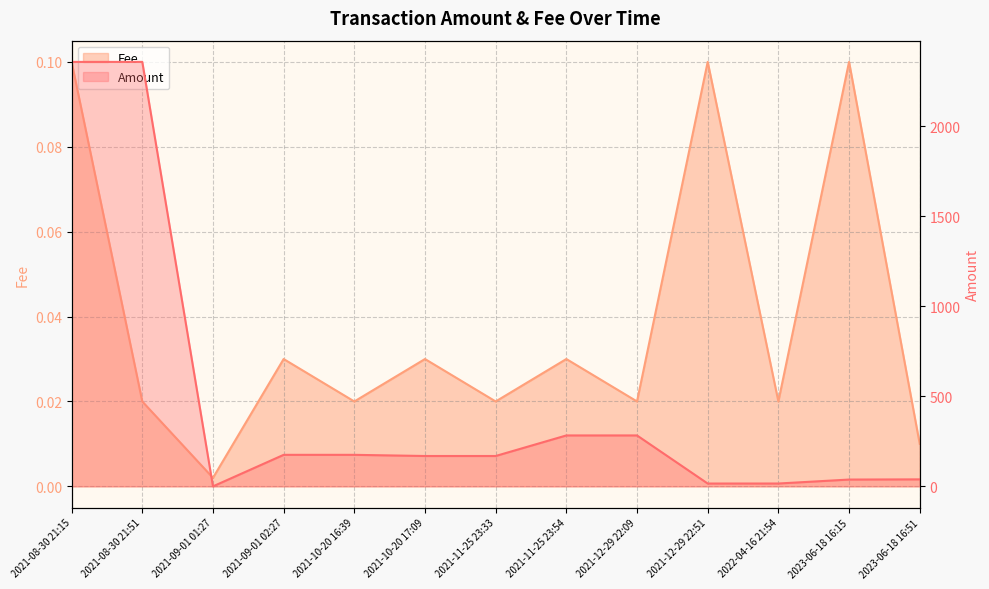

Rank the series by their maximum value, from lowest to highest.

Fee, Amount